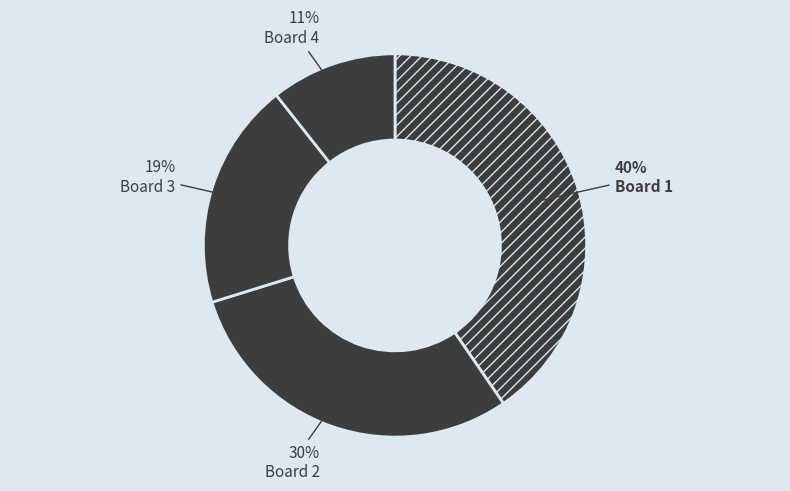

Which category has the smallest portion of the pie?

Board 4